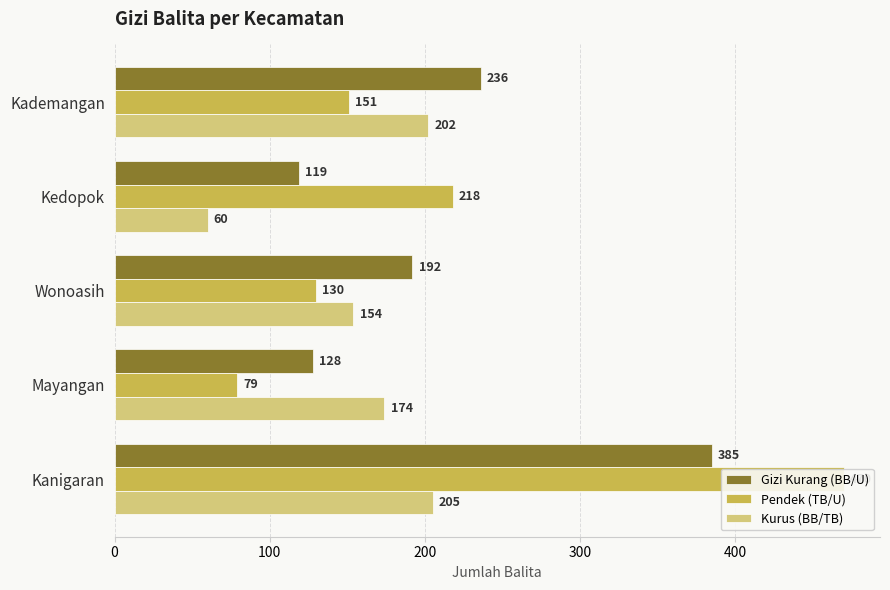

Does the chart contain any negative values?

No